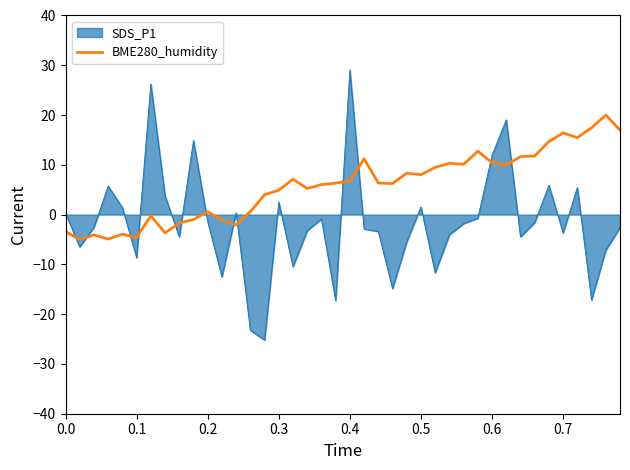

Rank the series by their average value, from highest to lowest.

BME280_humidity, SDS_P1